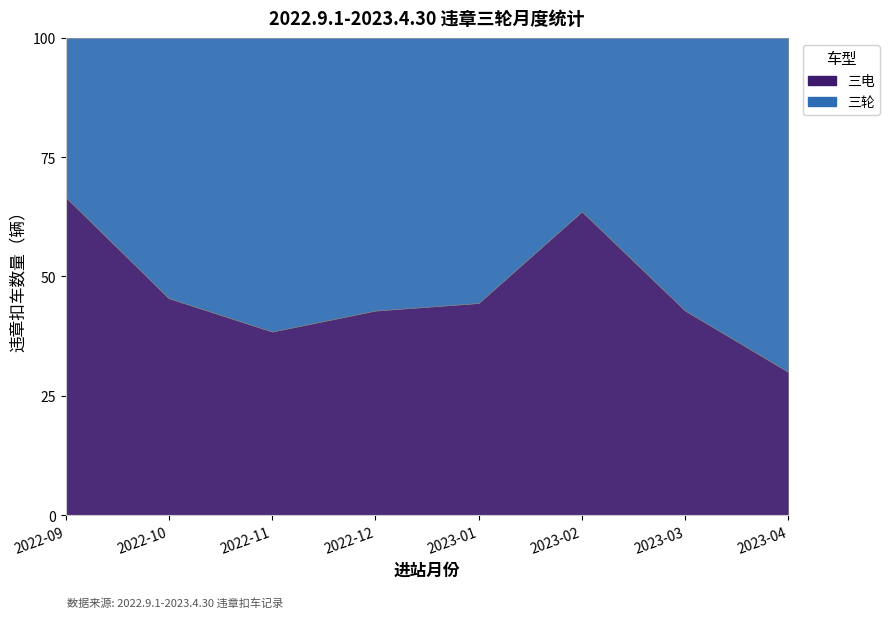

Rank the series at 2022-10 from highest to lowest value.

三轮, 三电